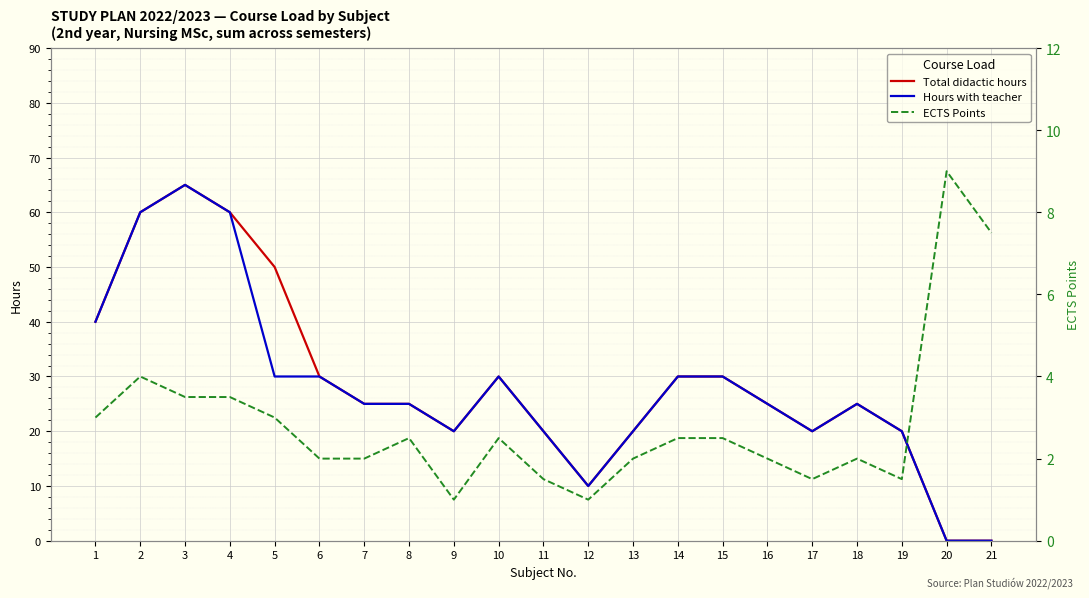

At which label does Total didactic hours reach its minimum?

20